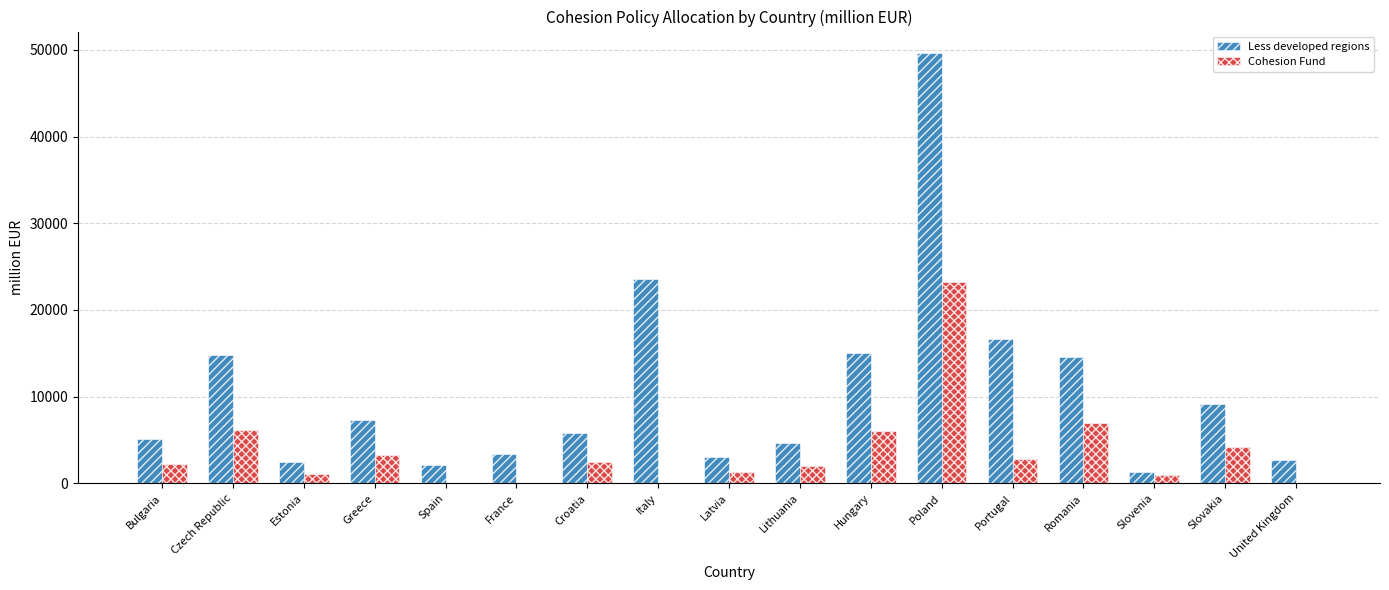

Between Italy and United Kingdom, which series saw the biggest shift?

Less developed regions